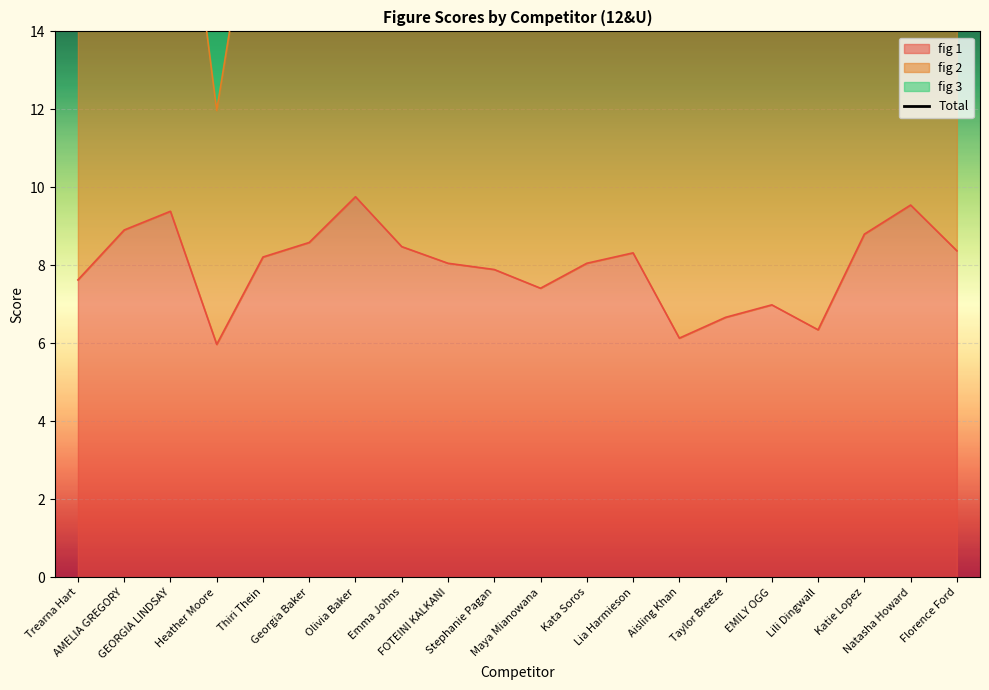

At which category does the data reach its first local peak?

GEORGIA LINDSAY